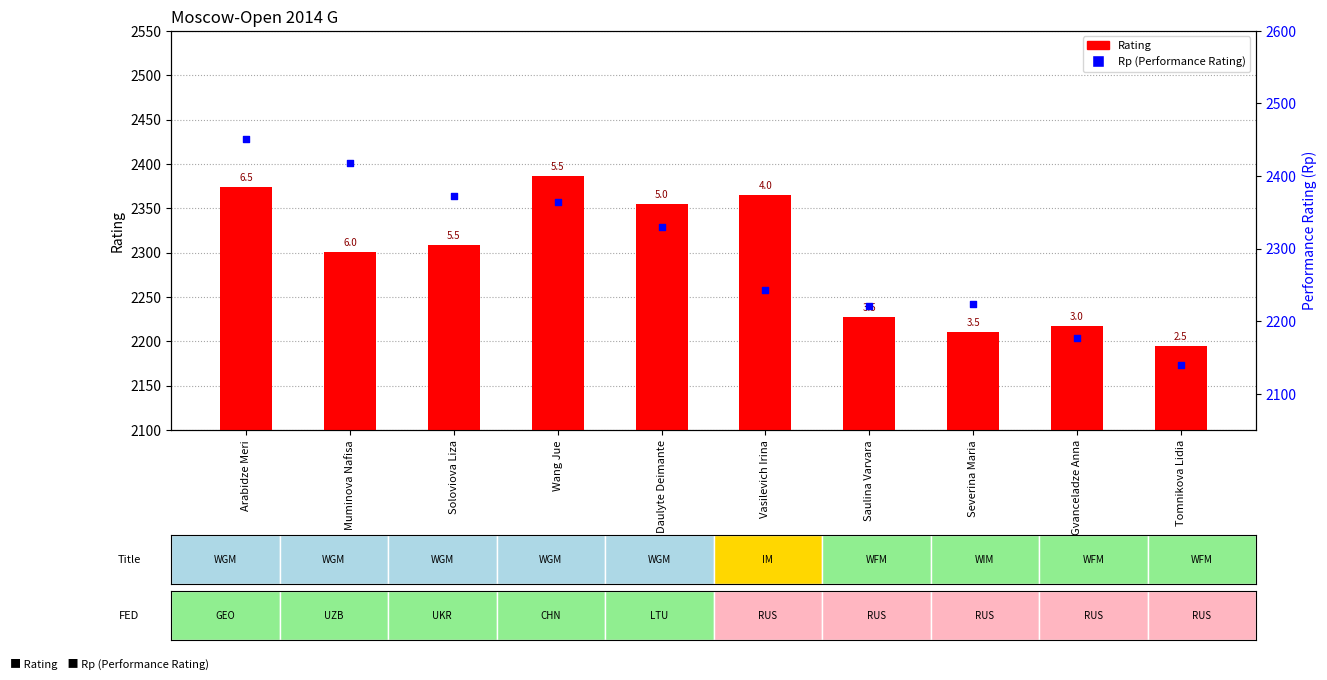

Which series contains the highest Y value?

Rp (Performance)